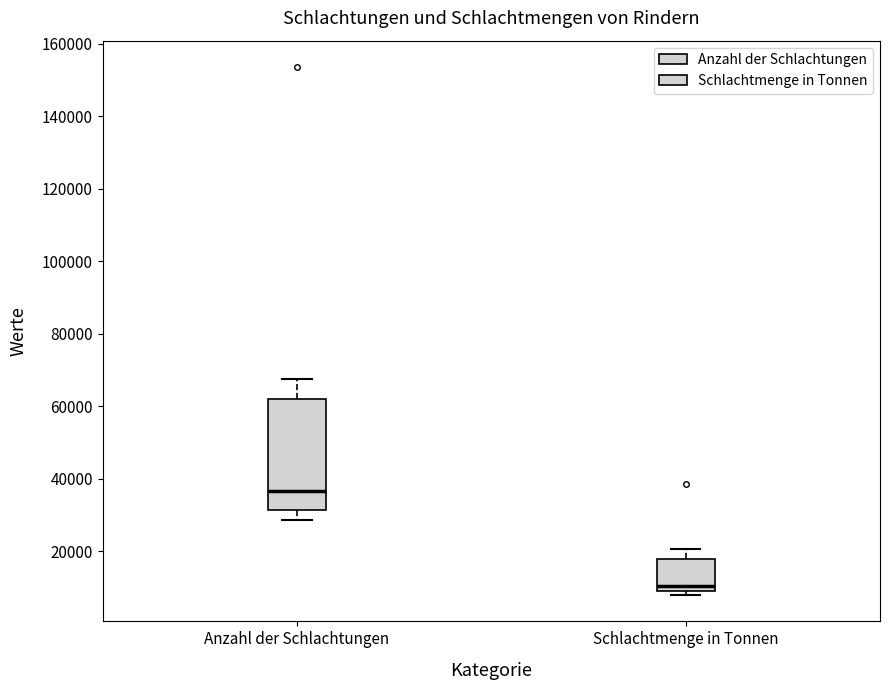

Reading left to right, read every box against the y-axis: the position of its median line, the range the box covers, and the ends of its whiskers. The values are not printed on the chart, so give them approximately, as read against the axis.

Anzahl der Schlachtungen: median 36000, box 32000 to 62000, whiskers 28000 to 68000
Schlachtmenge in Tonnen: median 10000 (just above the box's lower edge), box 10000 to 18000, whiskers 8000 to 20000